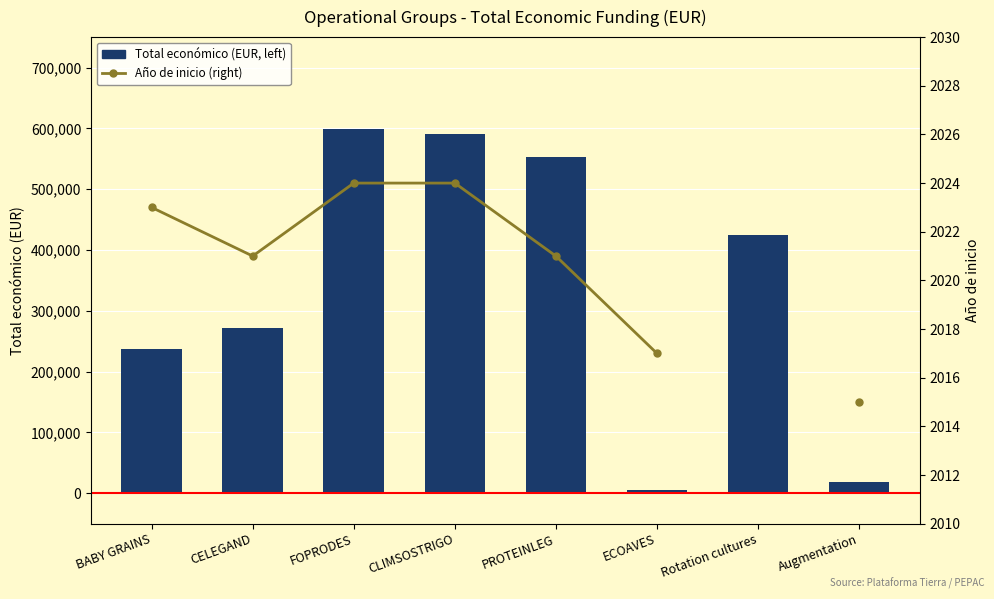

True or false: Total económico (EUR, left) has a value of 590712.0 at CLIMSOSTRIGO.

True